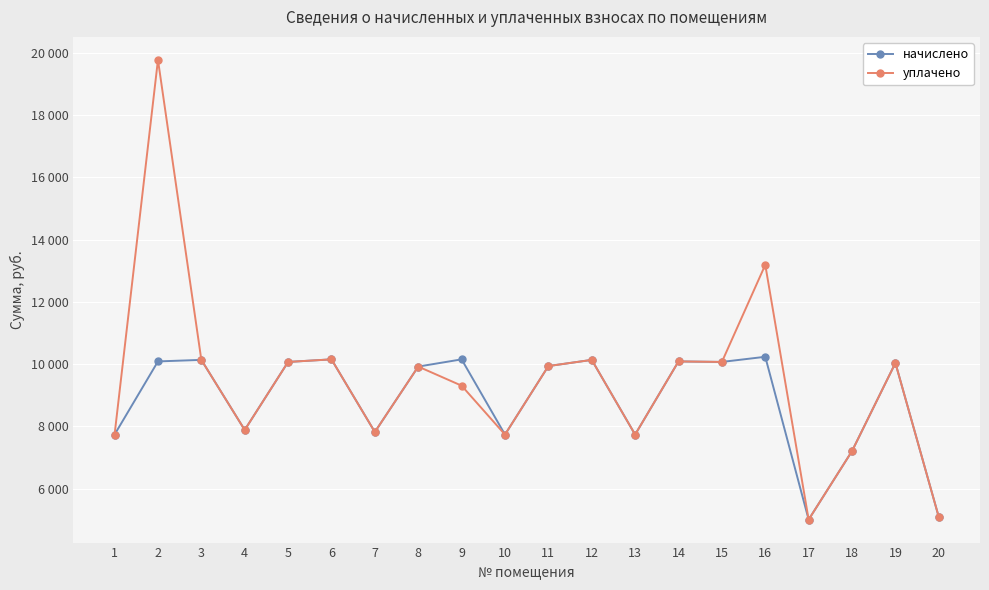

True or false: начислено has more than 2 interior local peaks.

True